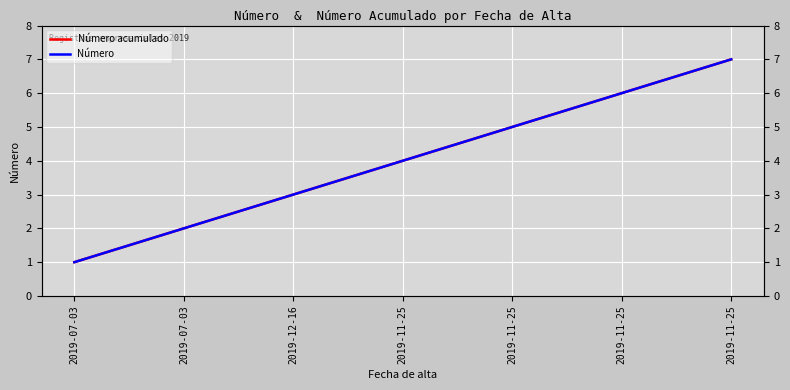

How many distinct data groups are displayed?

2